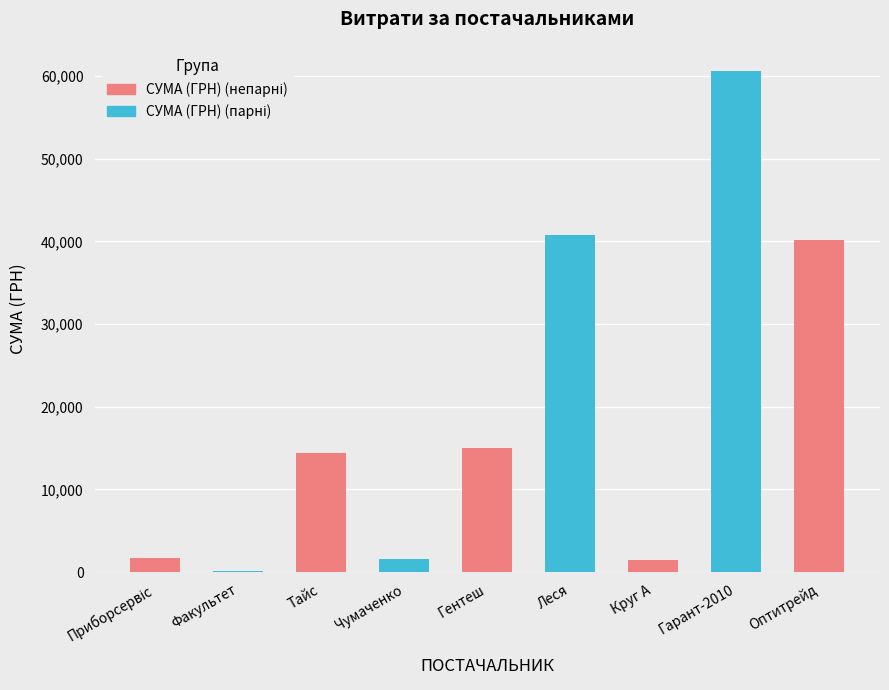

What is the sum of the values at Оптитрейд and Чумаченко?

41838.5